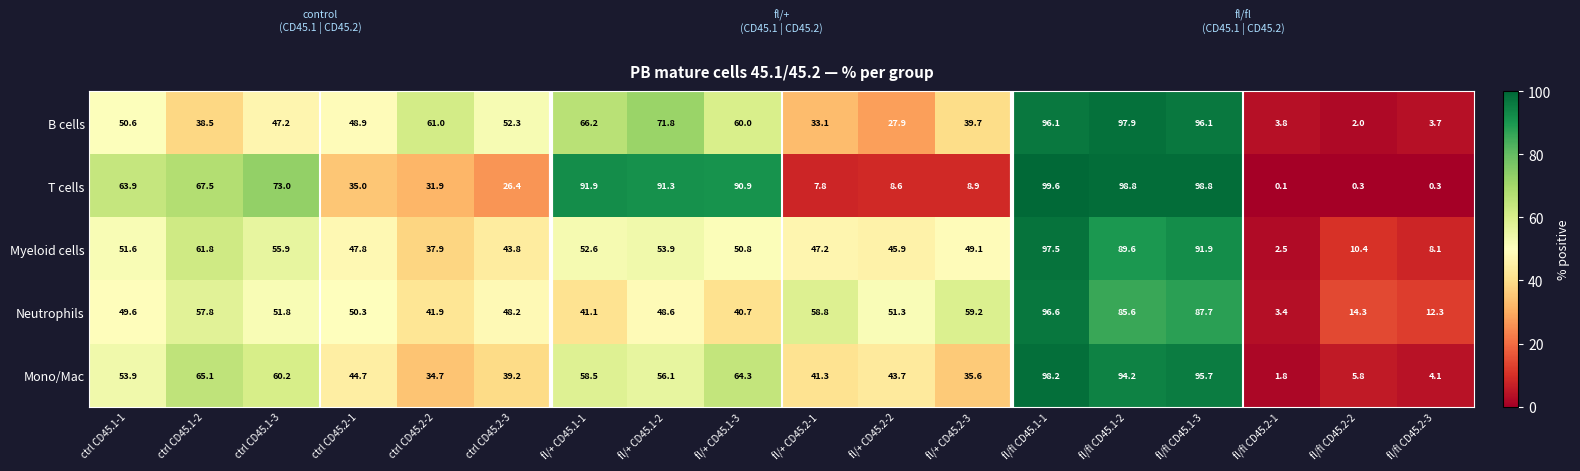

What is the spread (max minus min) of values at ctrl CD45.1-2?

29.0